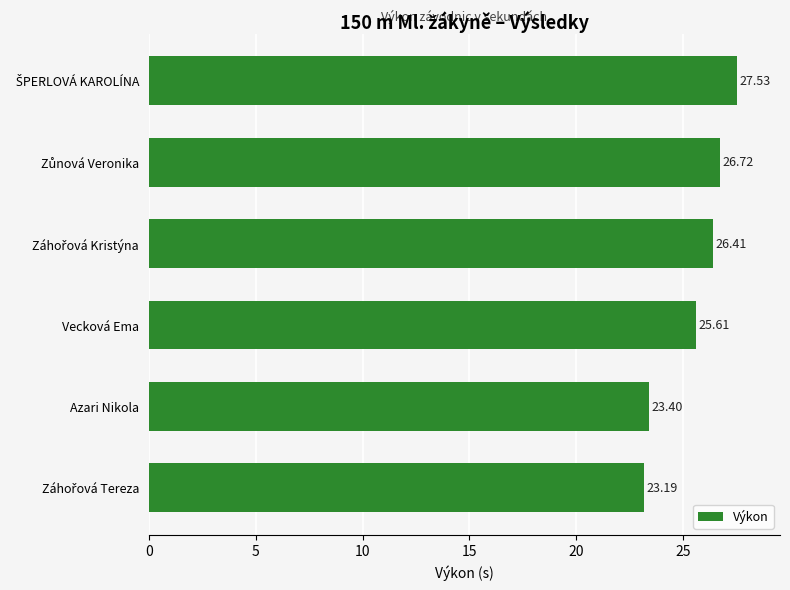

What is the difference between the maximum and minimum values?

4.3